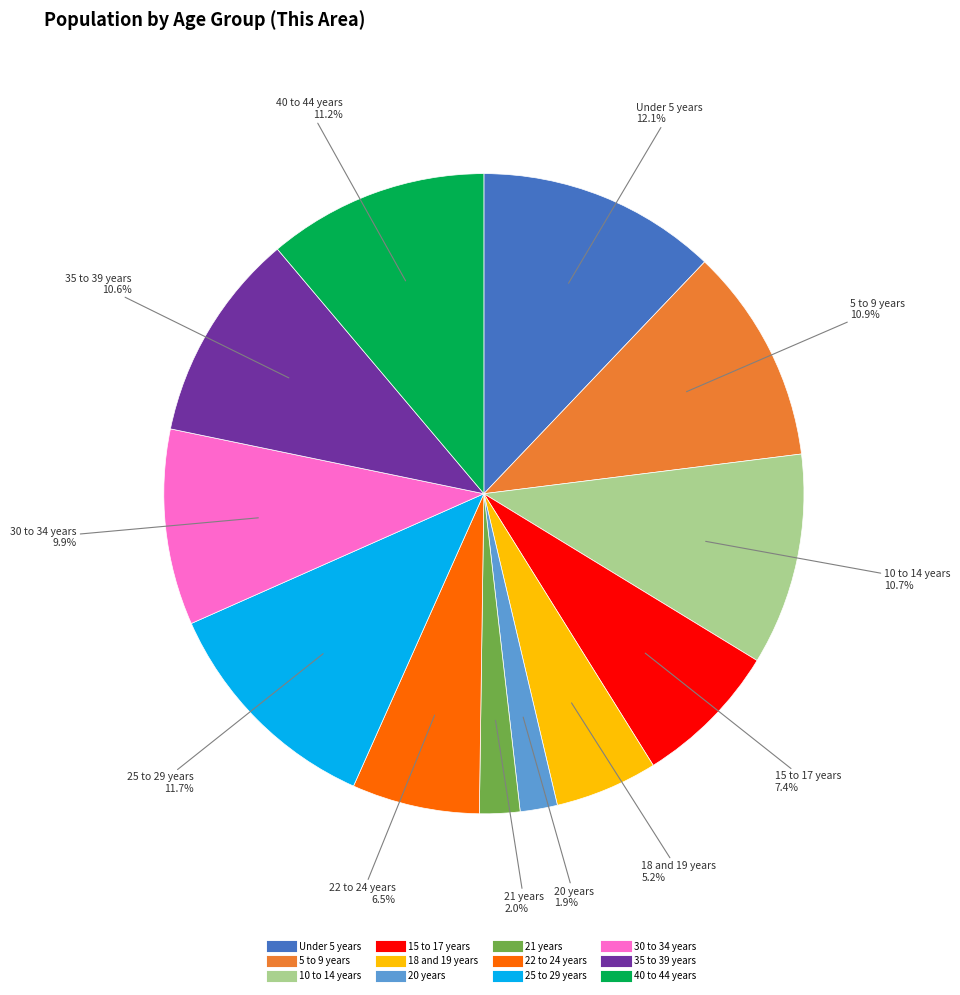

What is the ratio of the value at 18 and 19 years to the value at 5 to 9 years?

0.5